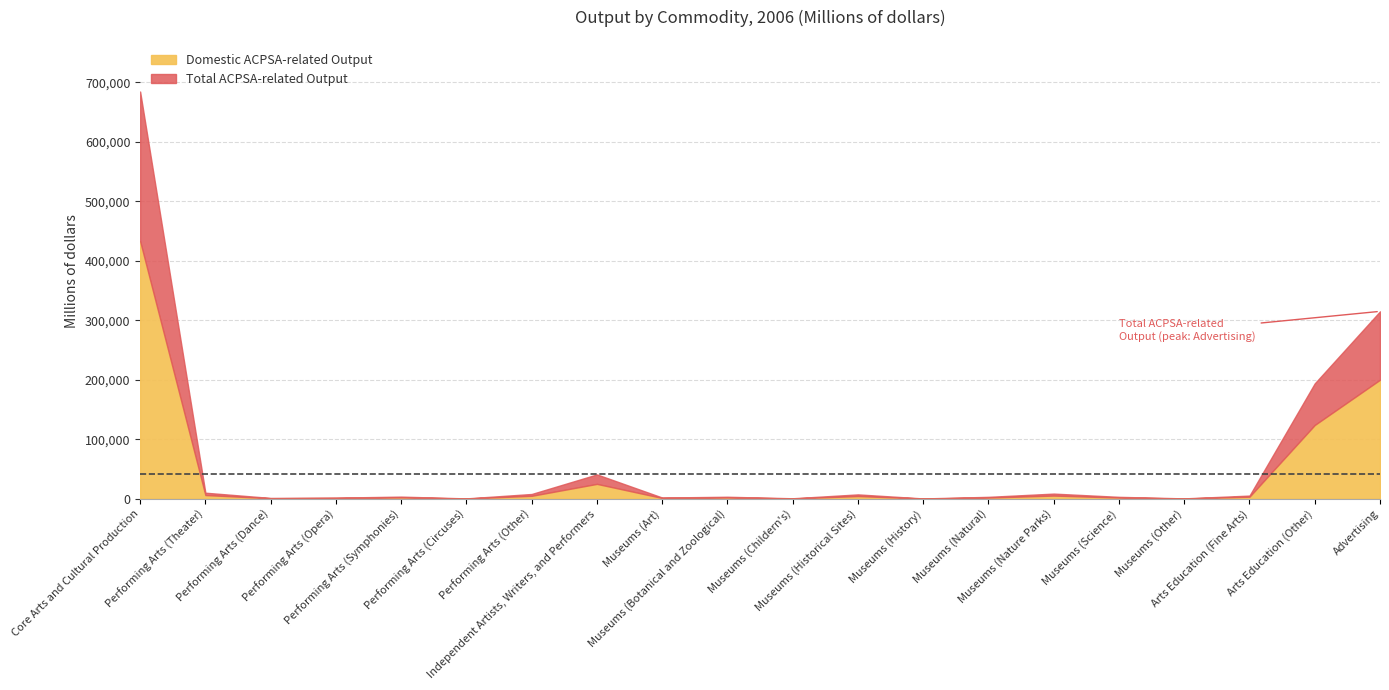

What is the maximum value for Total ACPSA-related Output?

684409